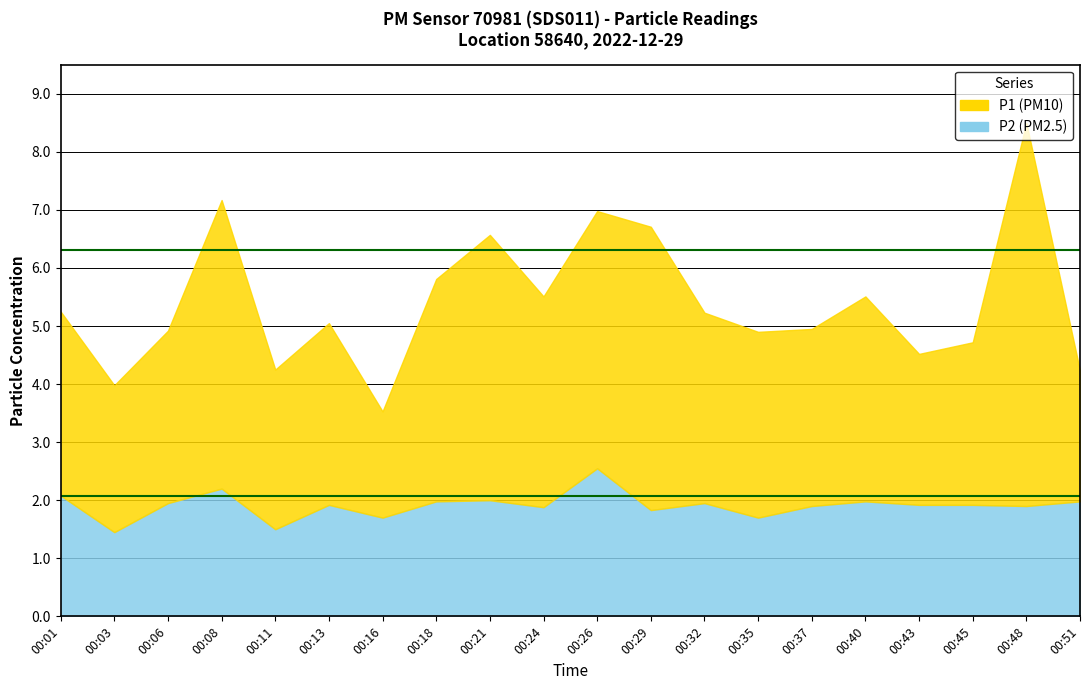

What is the sum of the P1 values at 00:21 and 00:32?

7.8